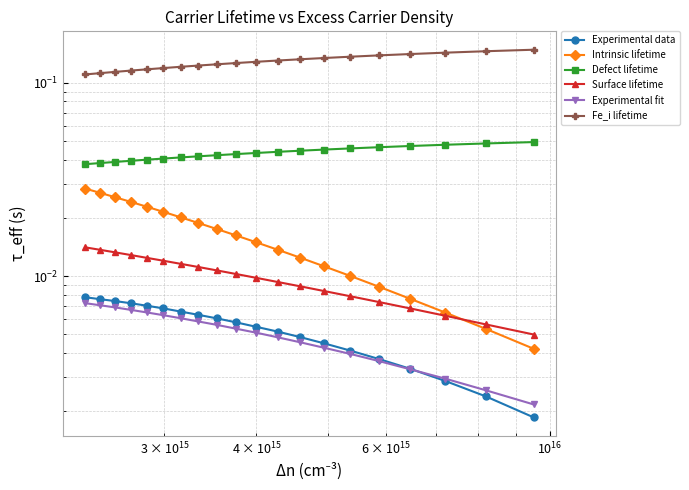

True or false: Surface lifetime has more than 0 interior local peaks.

False